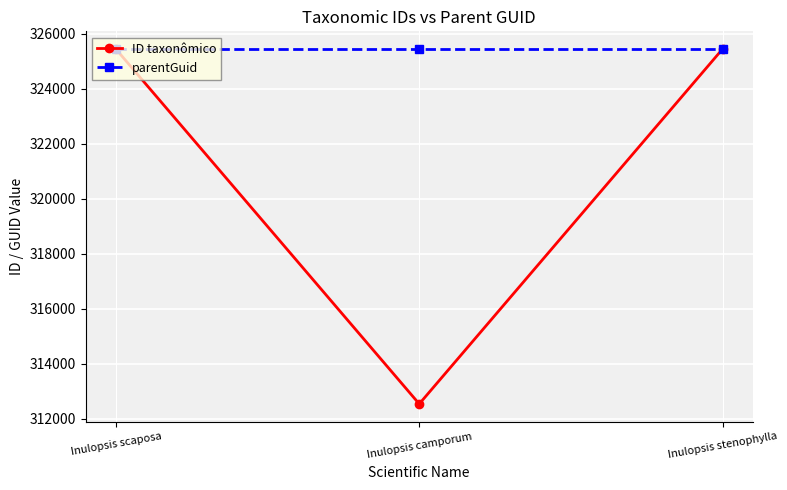

At how many categories does at least one series exceed 313892?

3